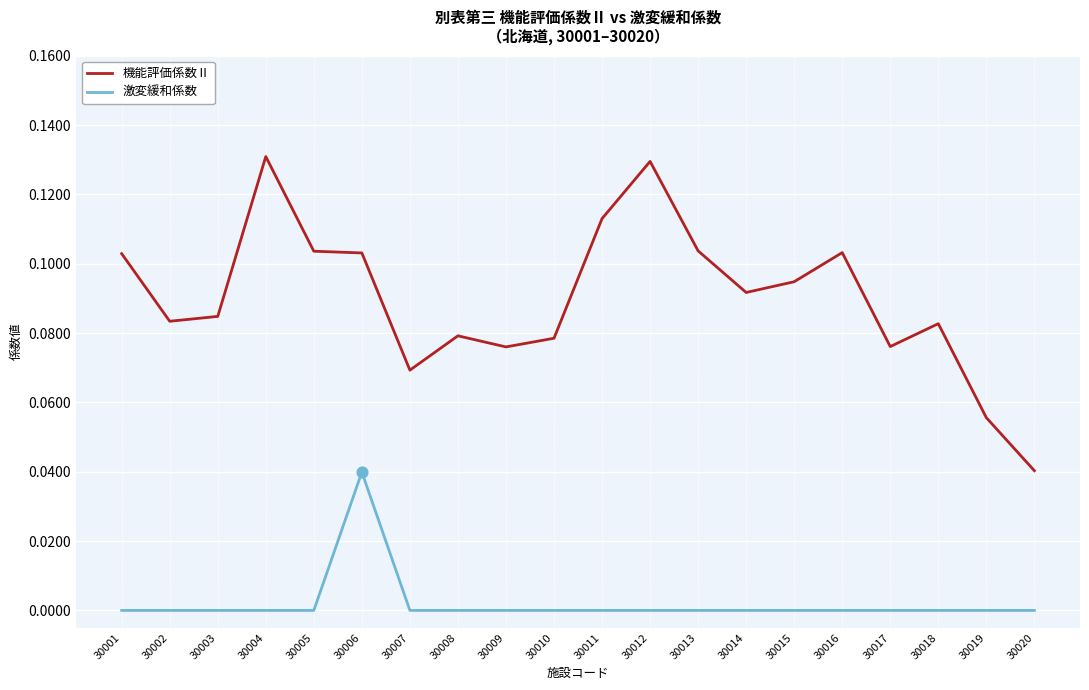

Which series has the widest spread of values?

機能評価係数Ⅱ